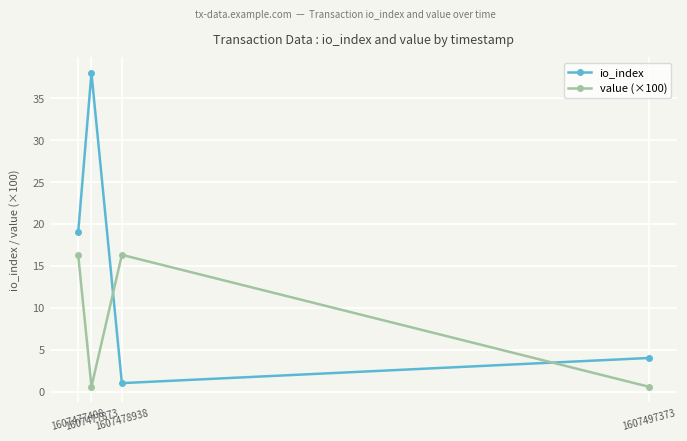

What is the total value across all series at 1607478938?

17.3